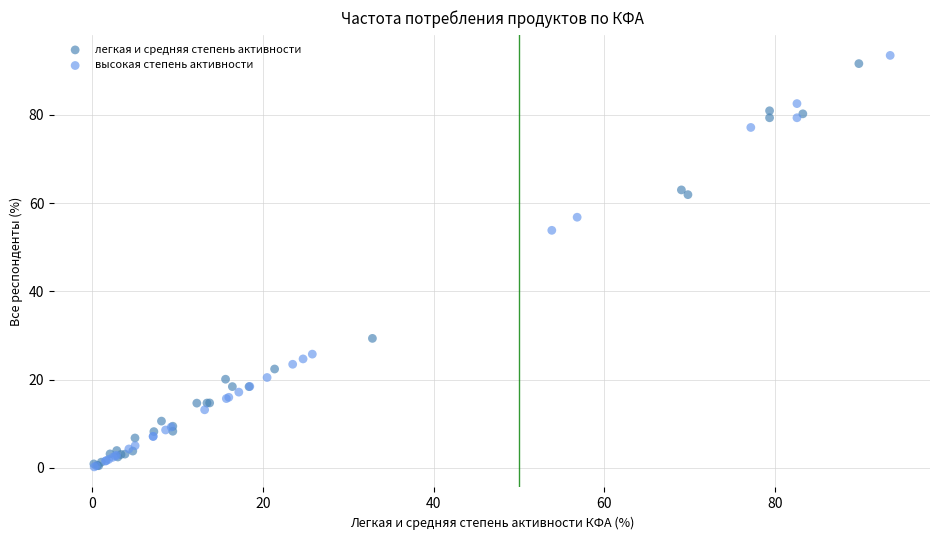

Which series has the widest spread of Y values?

высокая степень активности